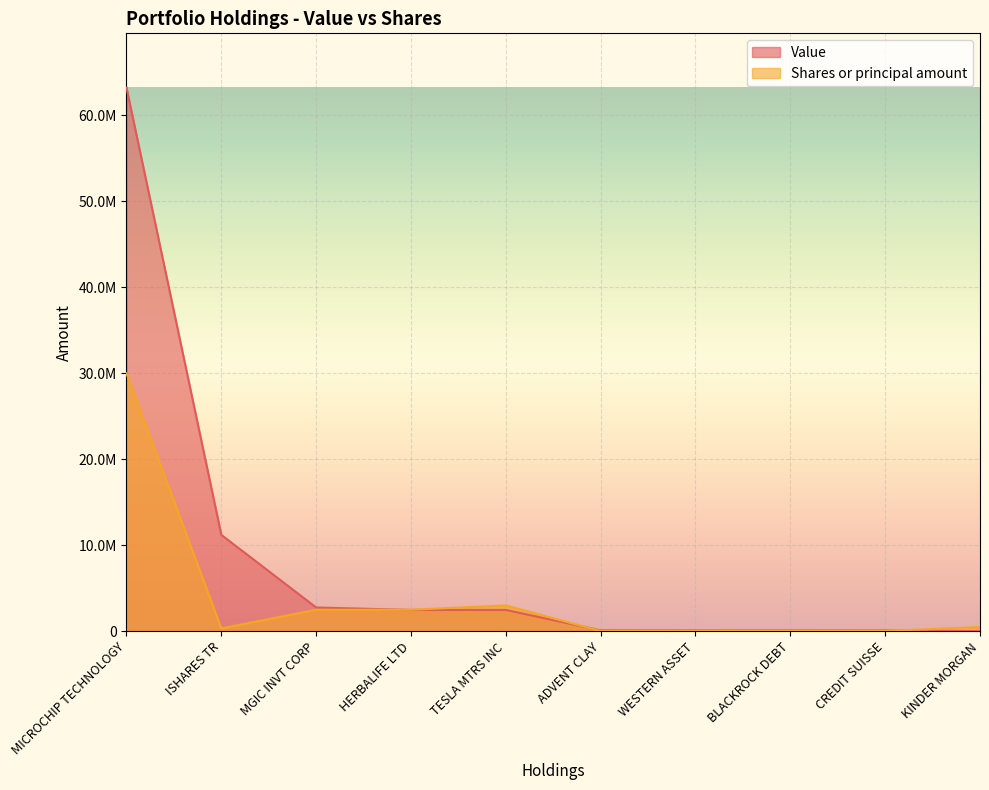

Is the value of Shares or principal amount at MGIC INVT CORP greater than the value of Value at TESLA MTRS INC?

Yes